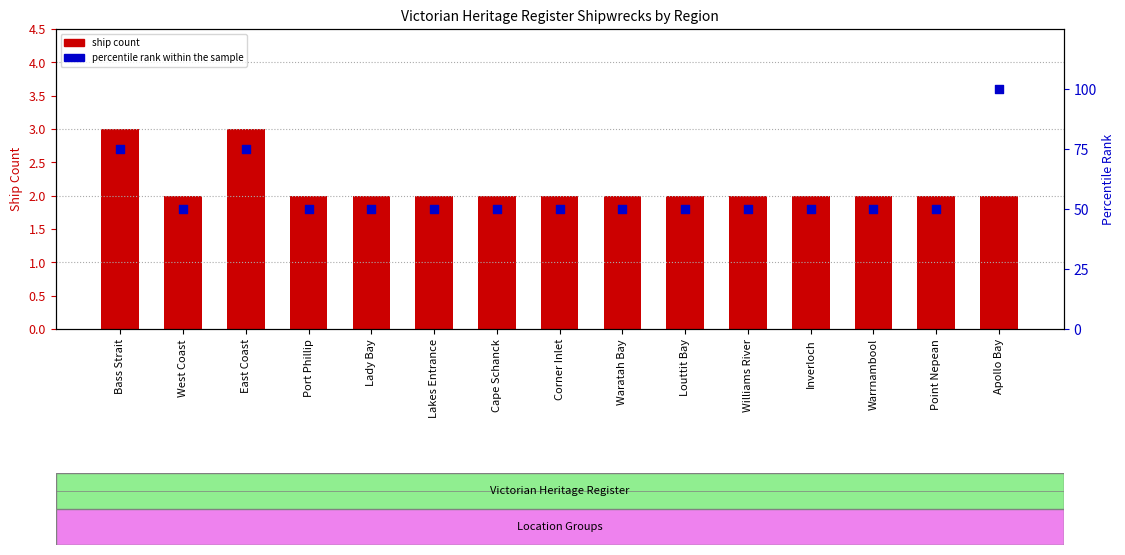

Which series has the largest total across all categories?

percentile rank within the sample